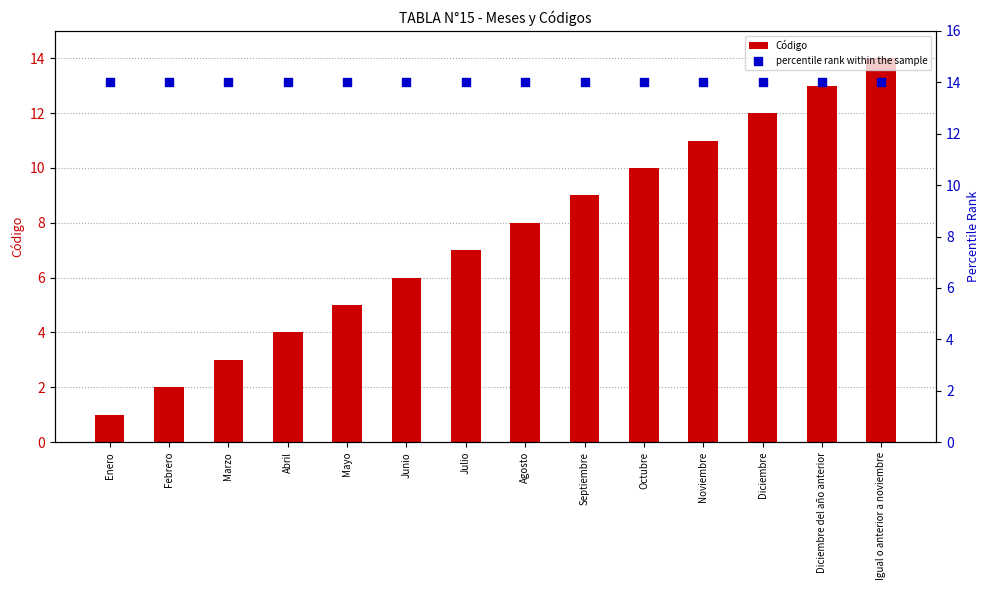

Which series has the largest total across all categories?

percentile rank within the sample